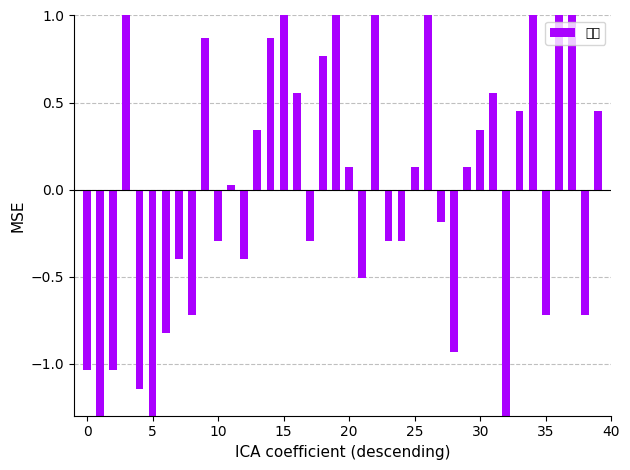

At which category does the chart reach its peak across all series?

34